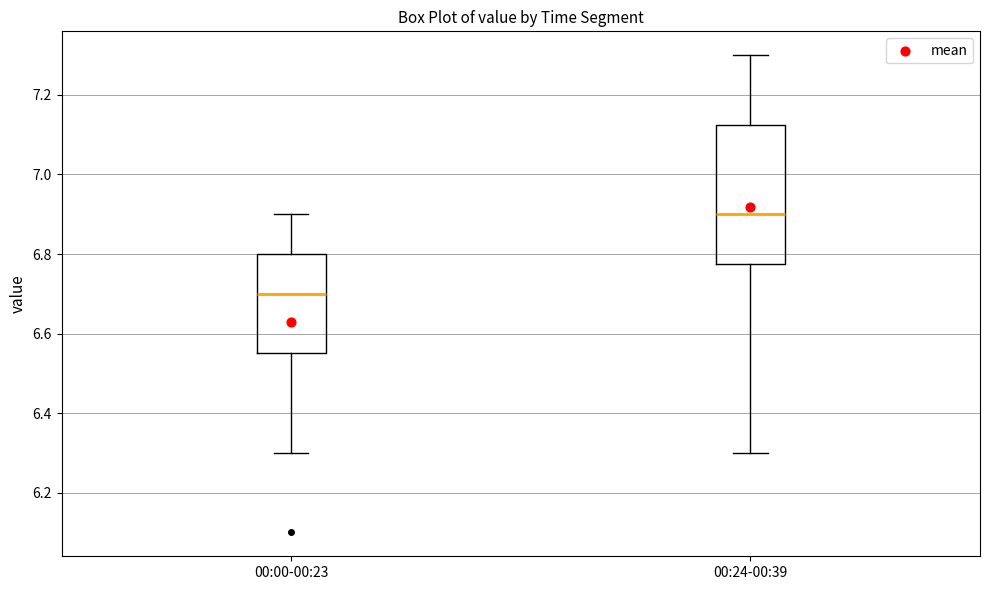

Where does the upper whisker of the box for 00:00-00:23 end on the y-axis? The values are not printed on the chart, so give them approximately, as read against the axis.

6.90